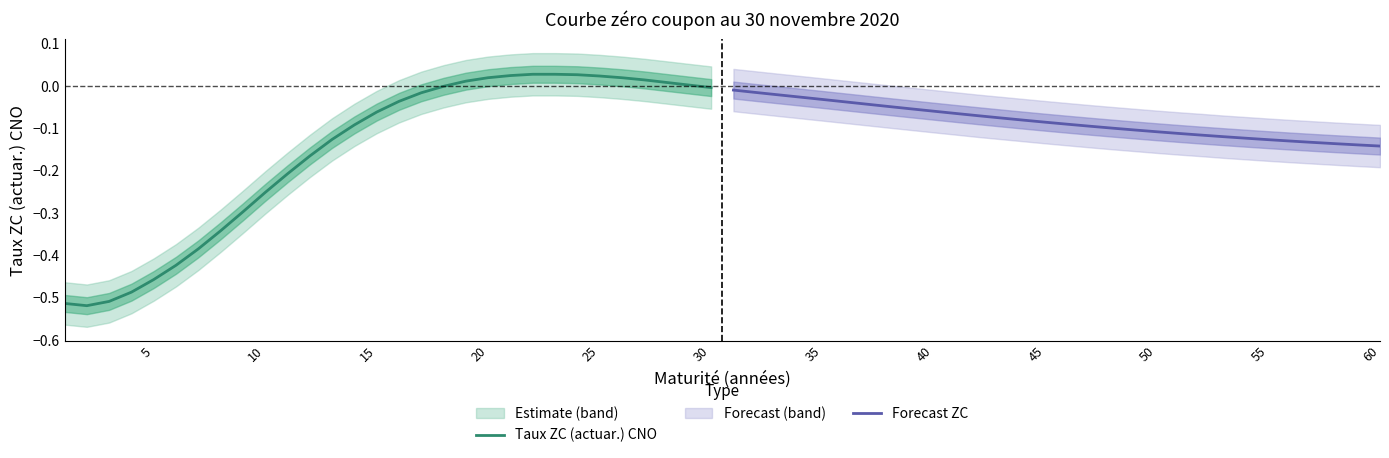

Reading right to left, list all the values displayed in this chart.

Taux ZC (actuar.) CNO: -0.0	0.0	0.0	0.0	0.0	0.0	0.0	0.0	0.0	0.0	0.0	0.0	-0.0	-0.0	-0.0	-0.1	-0.1	-0.1	-0.2	-0.2	-0.3	-0.3	-0.3	-0.4	-0.4	-0.5	-0.5	-0.5	-0.5	-0.5
Forecast ZC: -0.1	-0.1	-0.1	-0.1	-0.1	-0.1	-0.1	-0.1	-0.1	-0.1	-0.1	-0.1	-0.1	-0.1	-0.1	-0.1	-0.1	-0.1	-0.1	-0.1	-0.1	-0.1	-0.0	-0.0	-0.0	-0.0	-0.0	-0.0	-0.0	-0.0